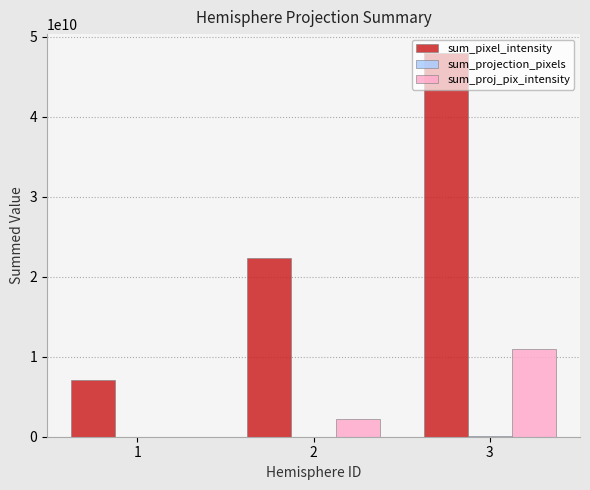

Count the number of data series in this chart.

3